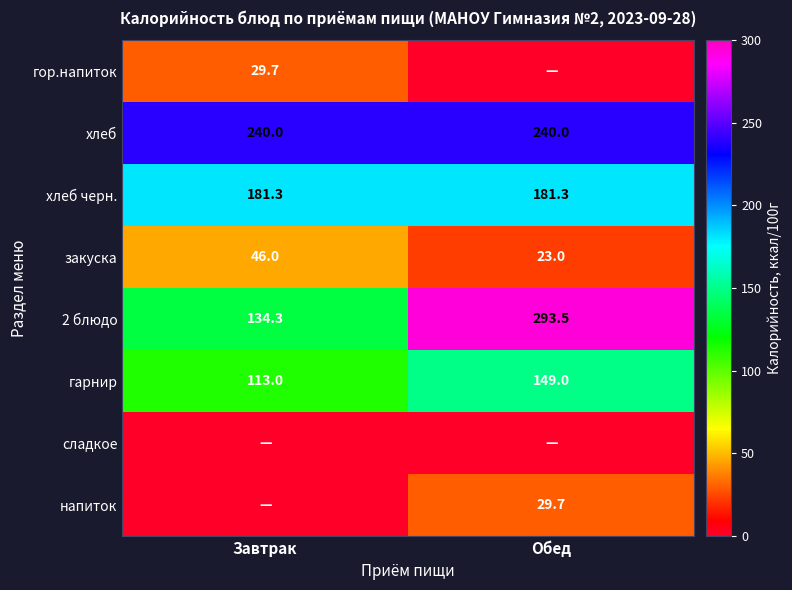

At which category is the sum across all series the highest?

Обед